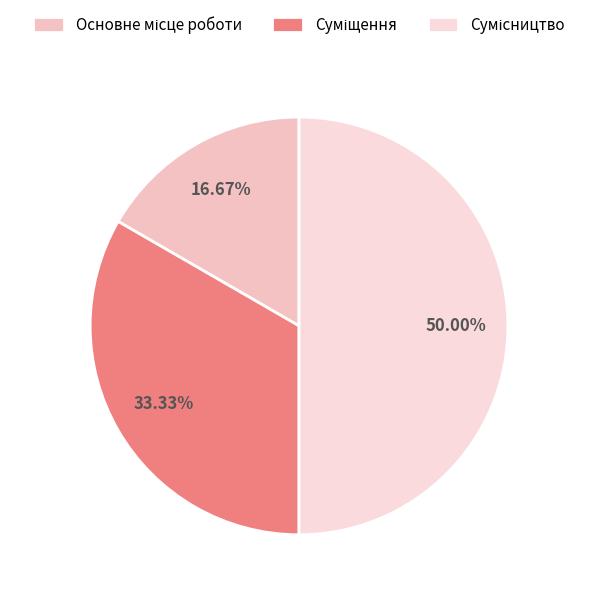

To the nearest percent, what percentage of the pie is Суміщення?

33%